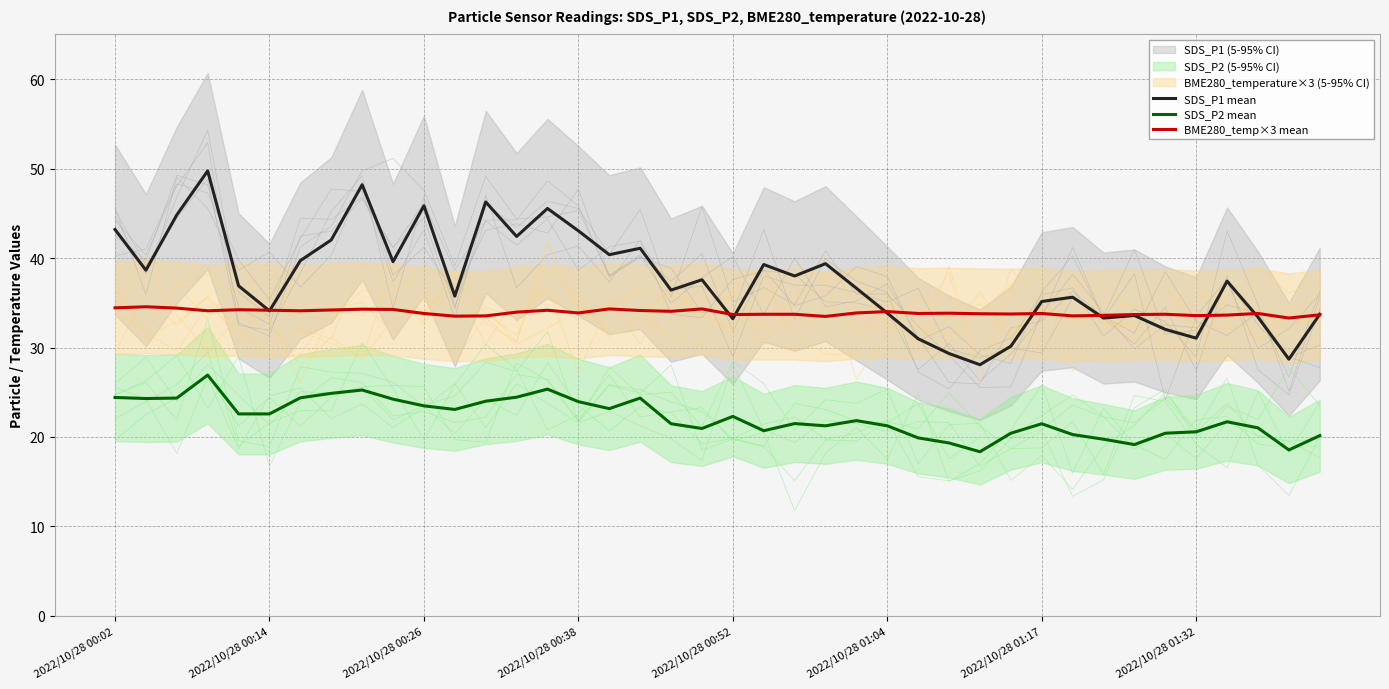

True or false: SDS_P1 mean has a value of 50.0 at 32.

False